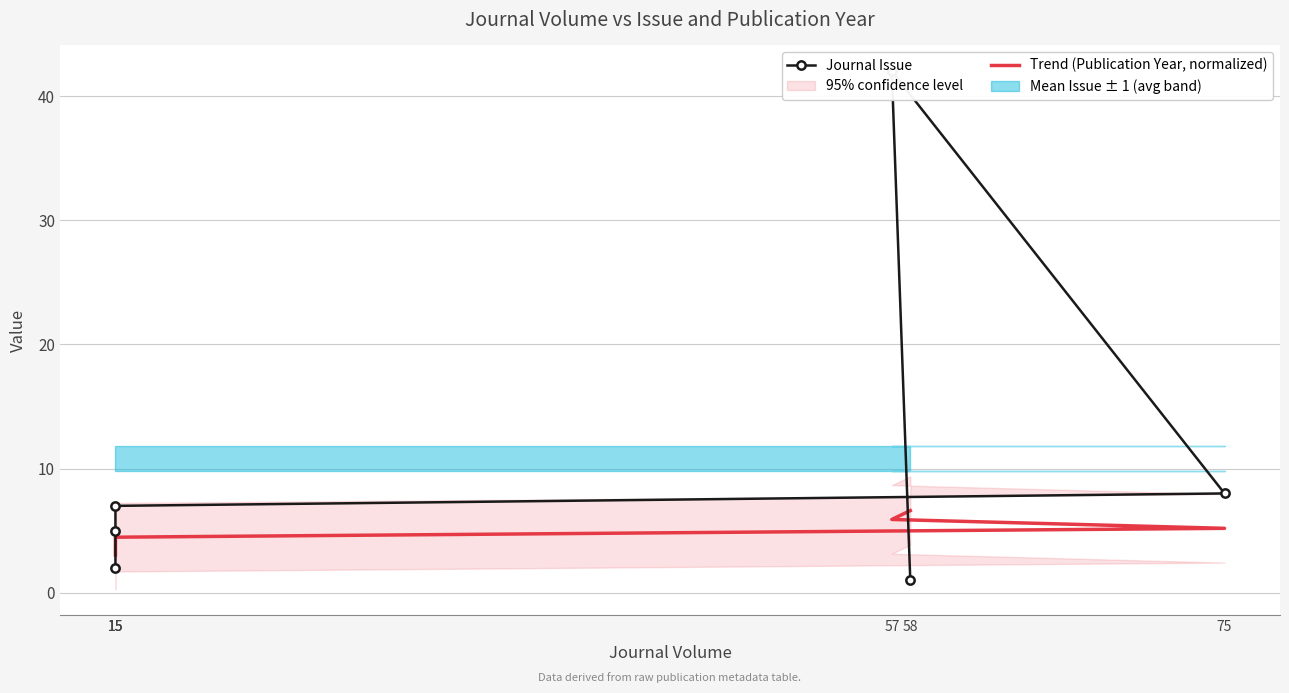

What is the total value across all series at 15?

11.5